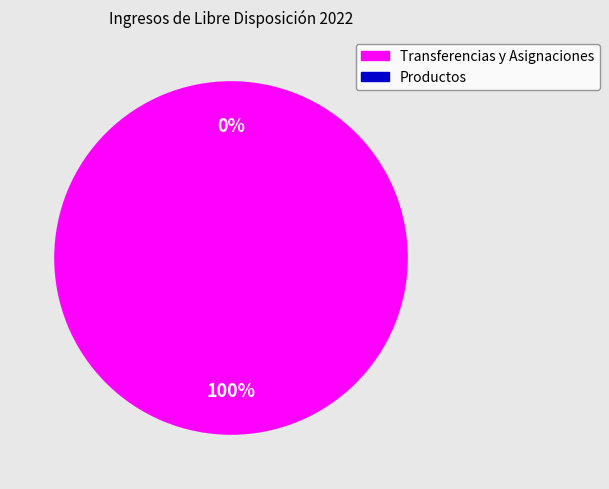

Which category has the smallest portion of the pie?

Productos